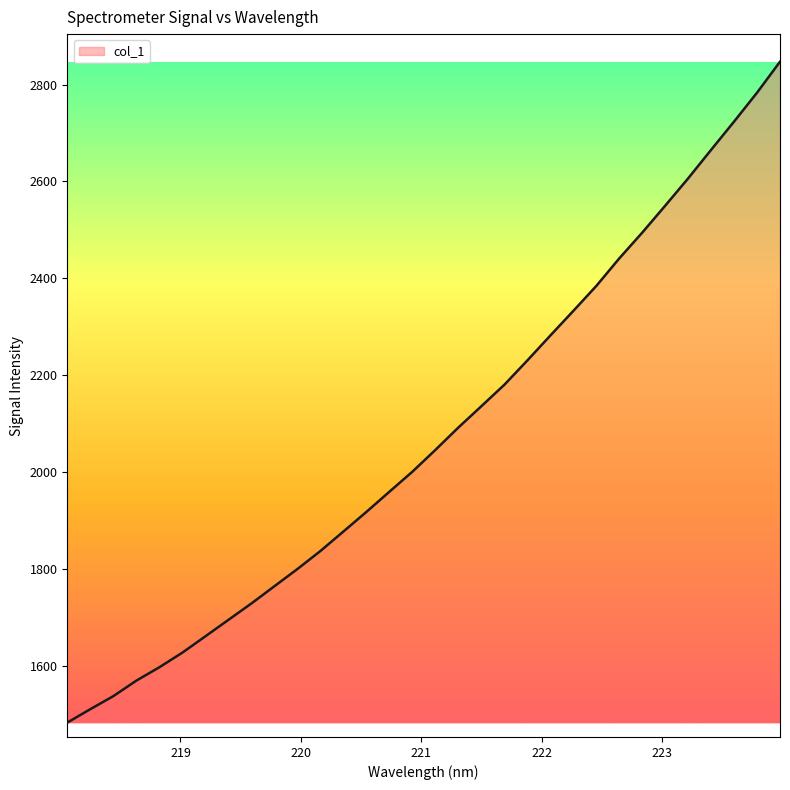

What is the difference between the maximum and minimum values?

1363.4